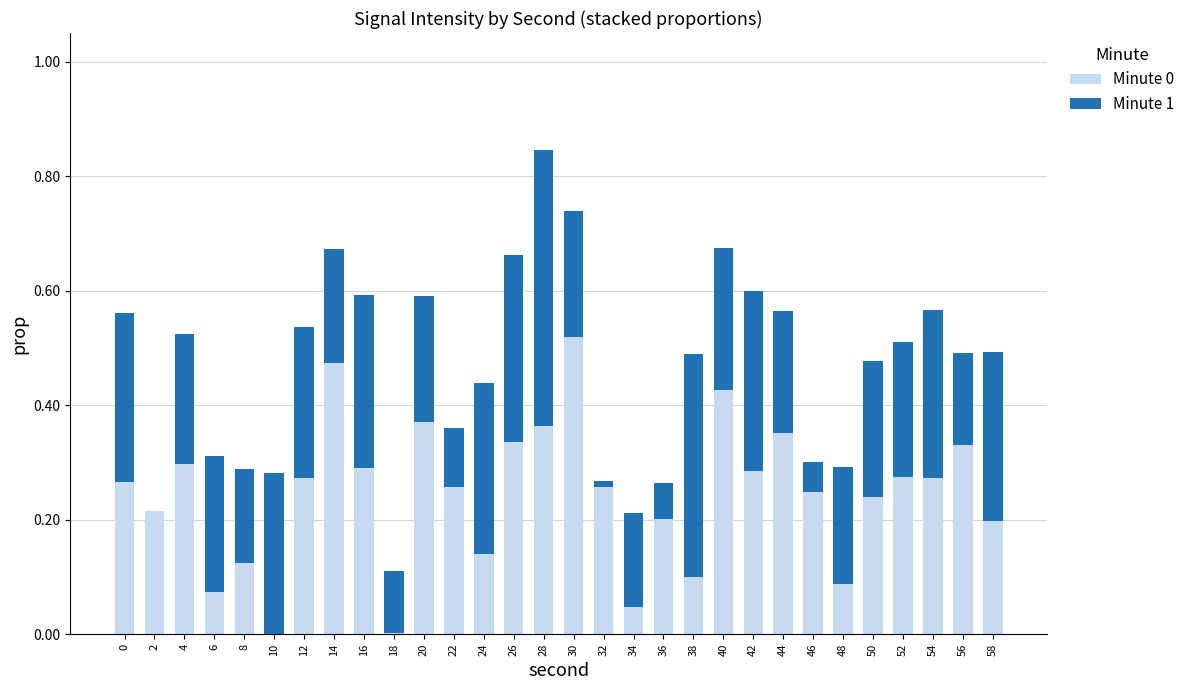

What is the sum of all Minute 0 values?

7.3